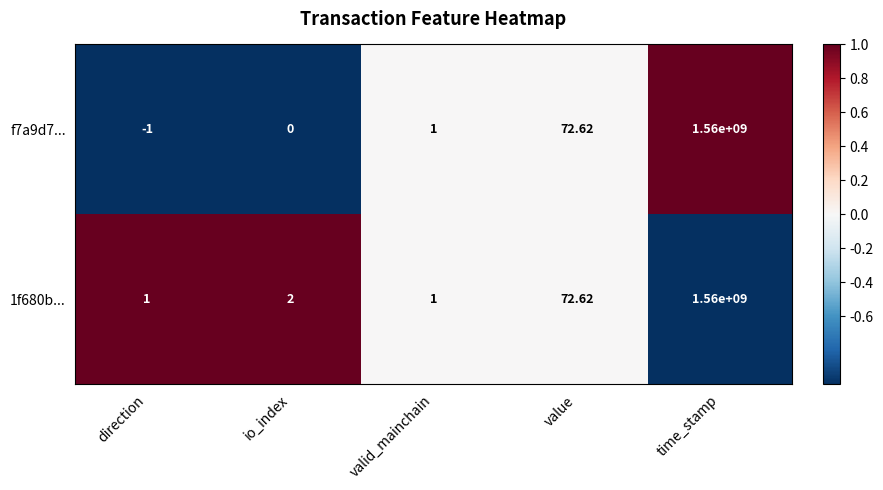

How many distinct data groups are displayed?

2